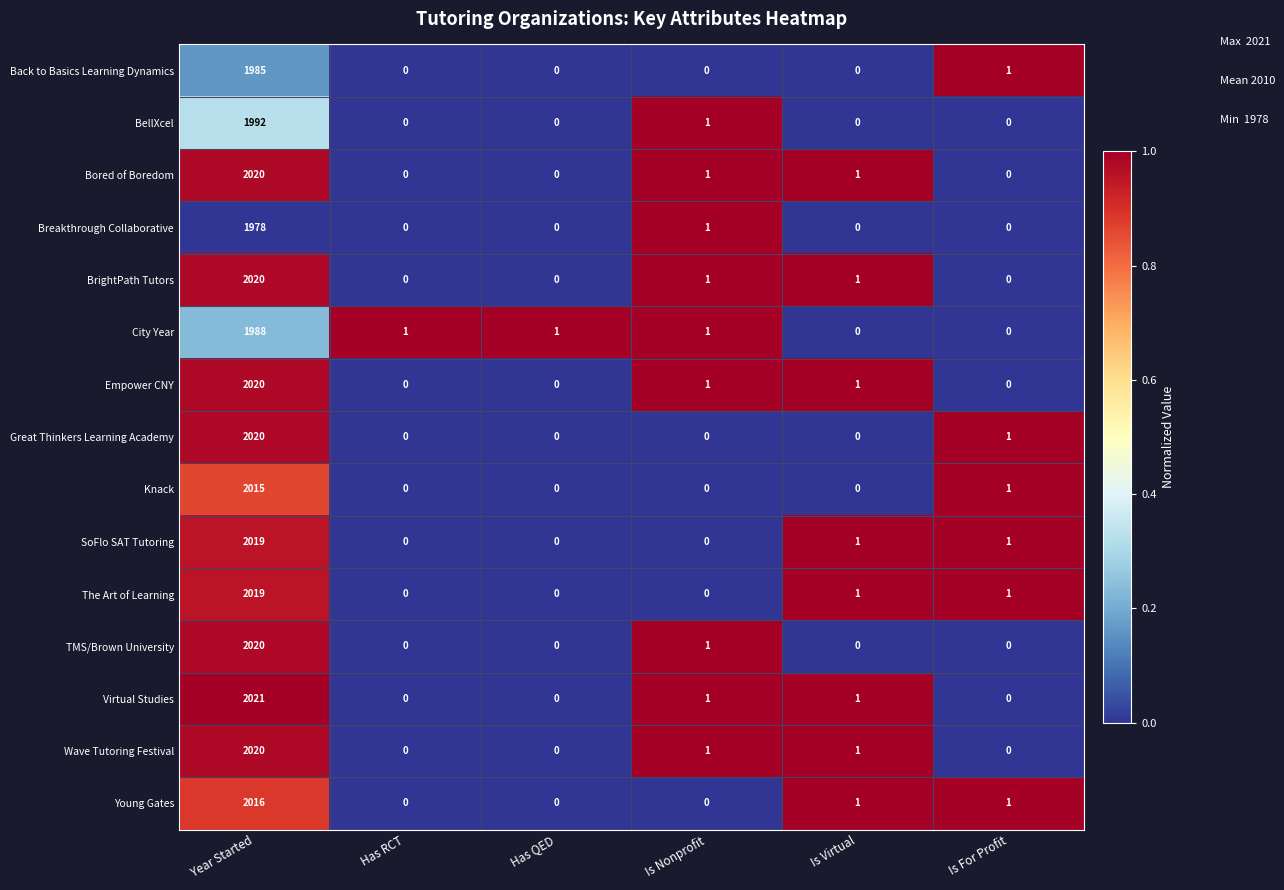

At which label does Bored of Boredom first exceed 1?

Year Started